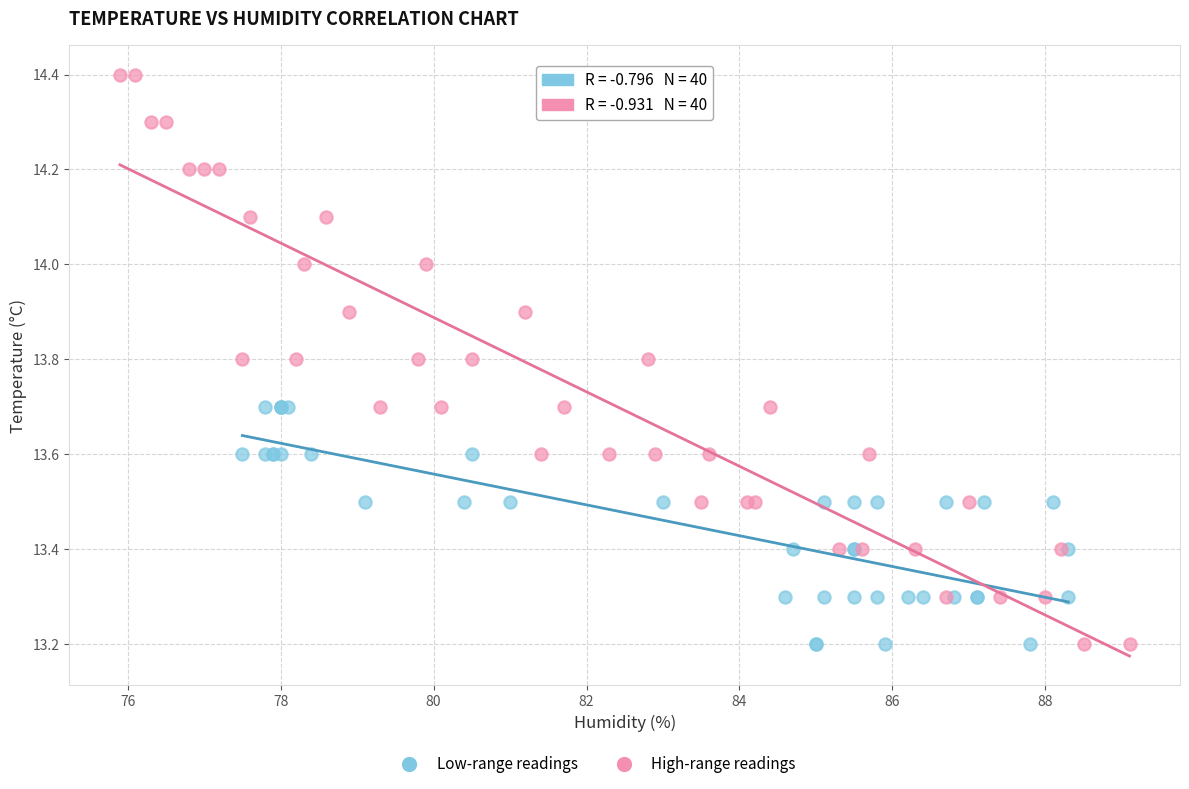

Which series reaches the maximum Y coordinate?

High-range readings